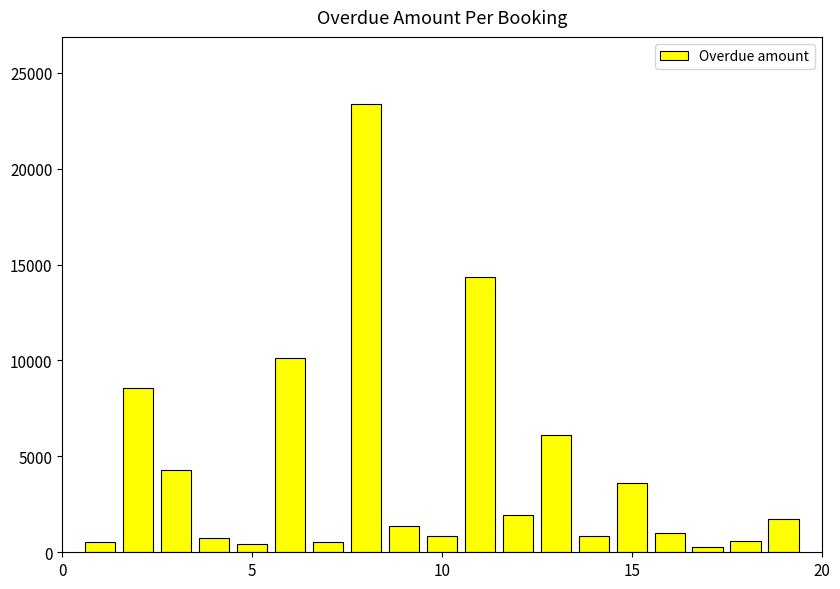

What is the average value?

4279.6